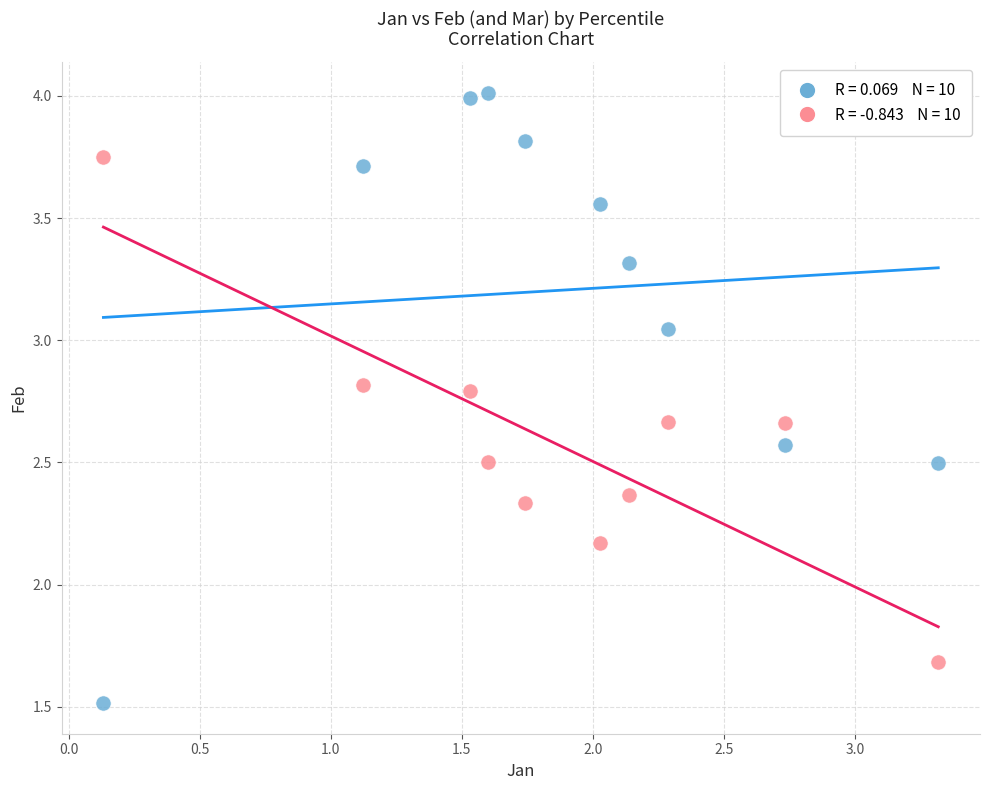

Across all data points, what is the range of X values (max minus min)?

3.2